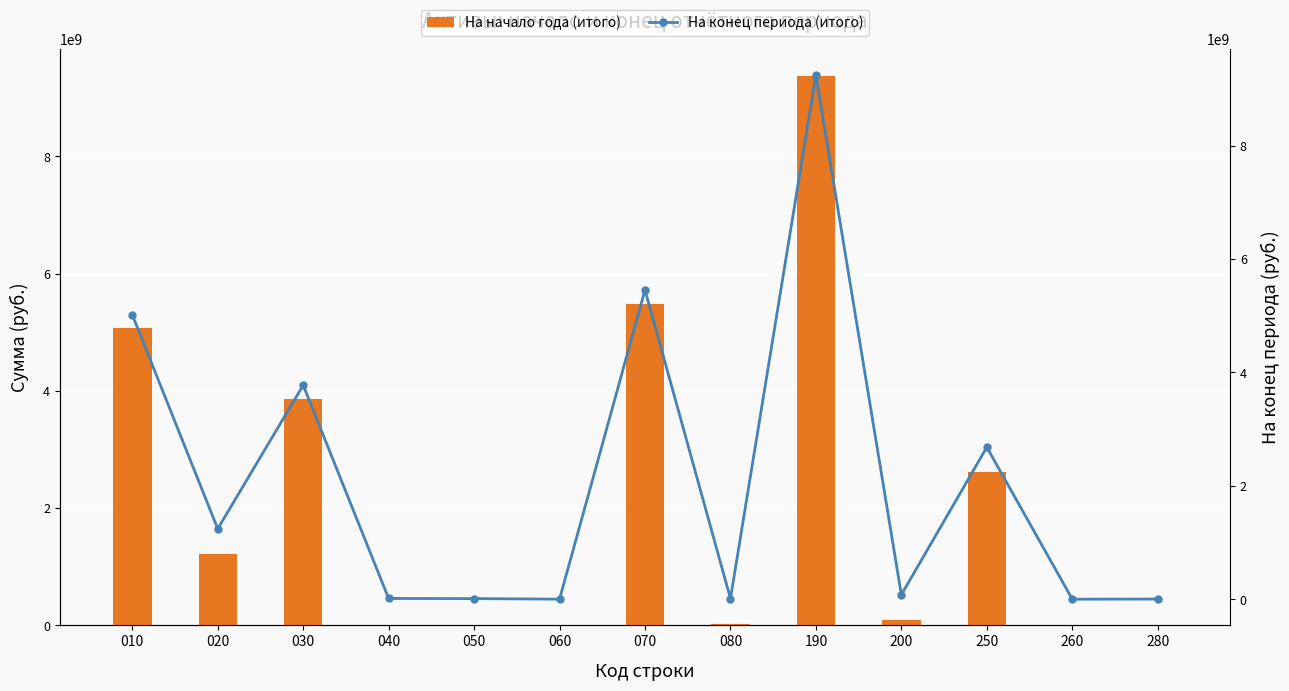

At which category is the sum across all series the highest?

190